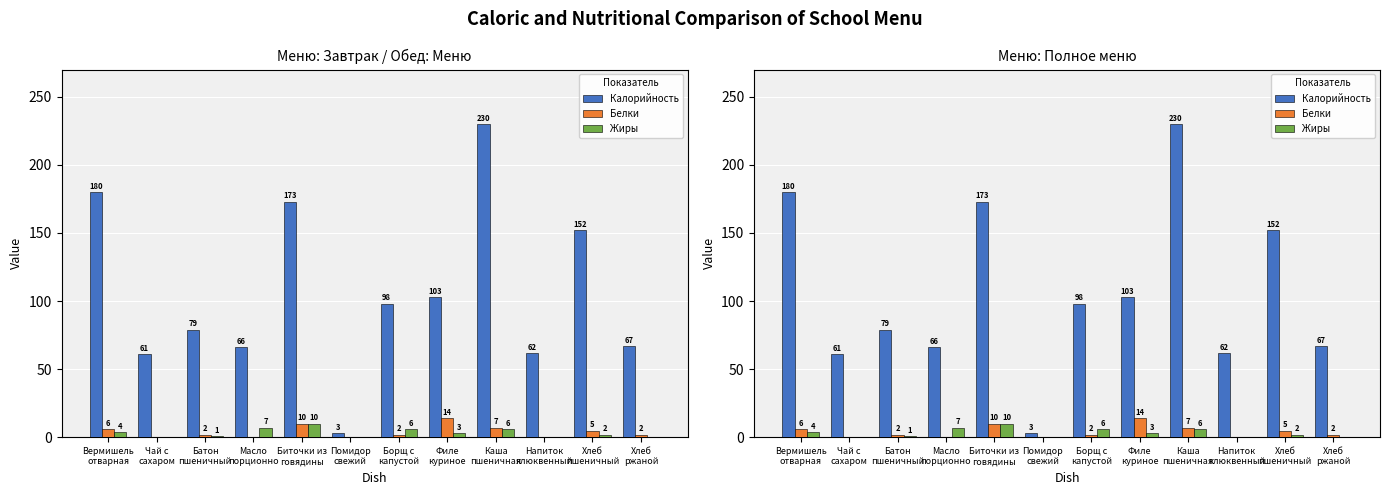

Which has a higher value, Батон
пшеничный or Напиток
клюквенный?

Батон
пшеничный